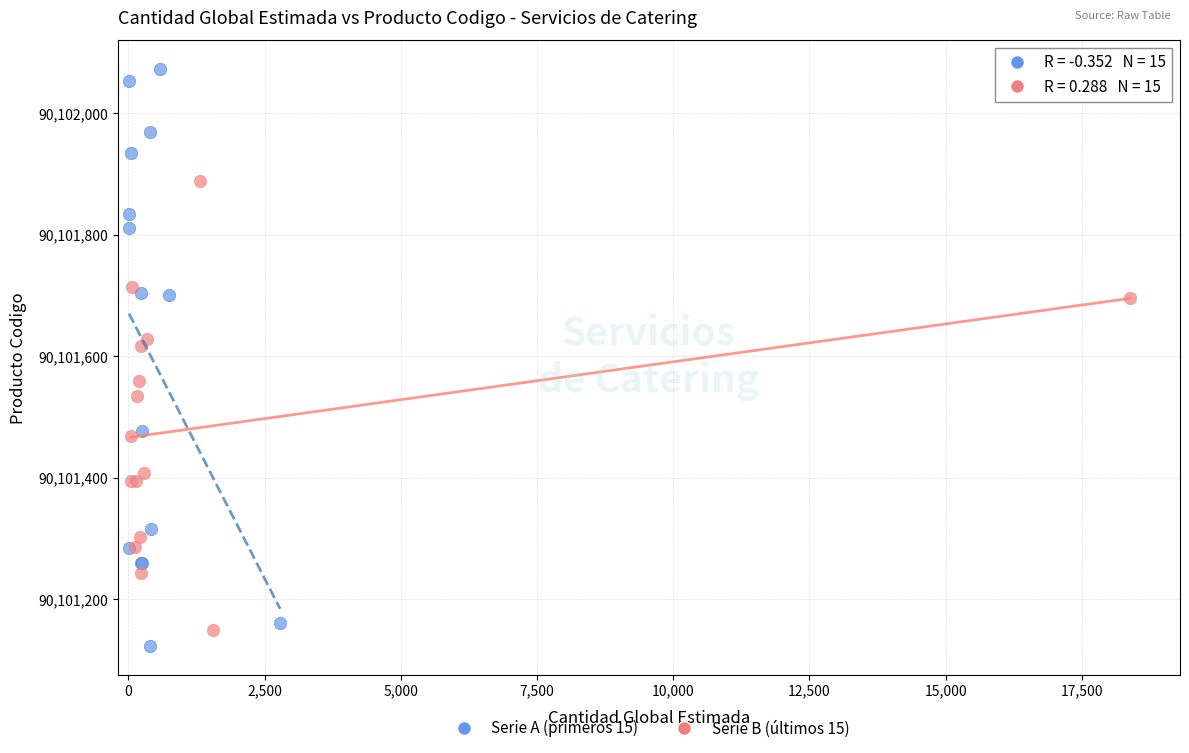

Which series has the largest Y range (max minus min)?

Serie A (primeros 15)